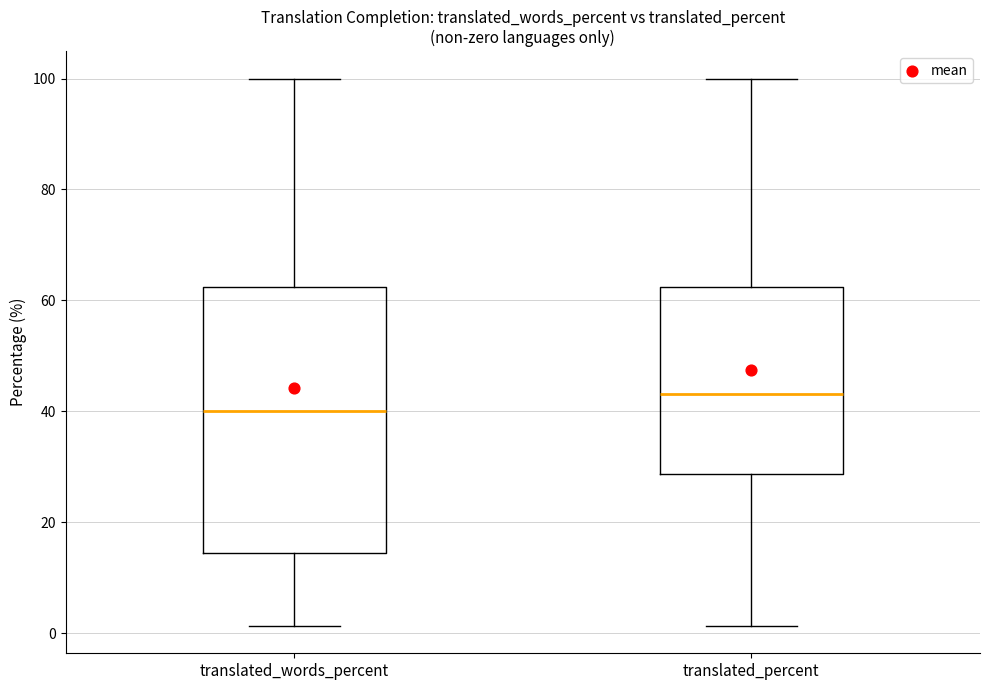

Comparing the boxes themselves (not the whiskers), which one is the tallest?

translated_words_percent